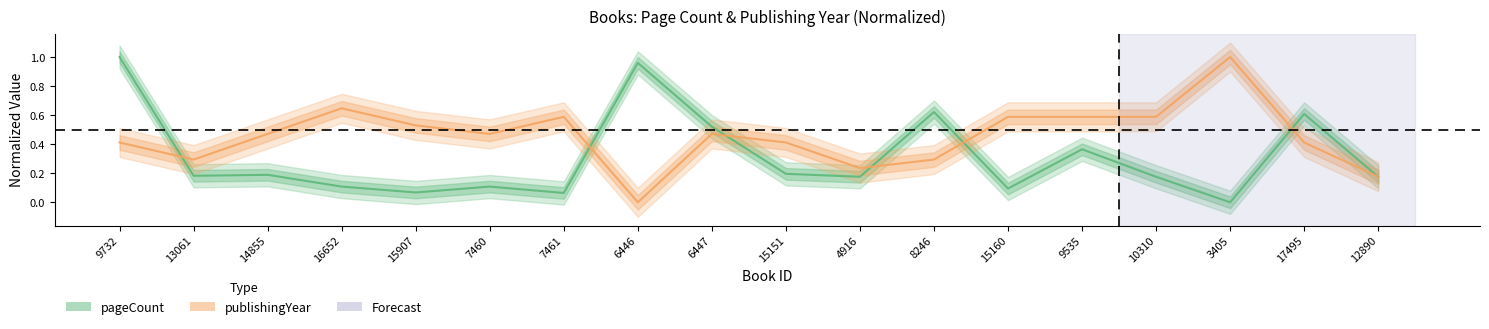

What is the total value across all series at 15160?

0.7